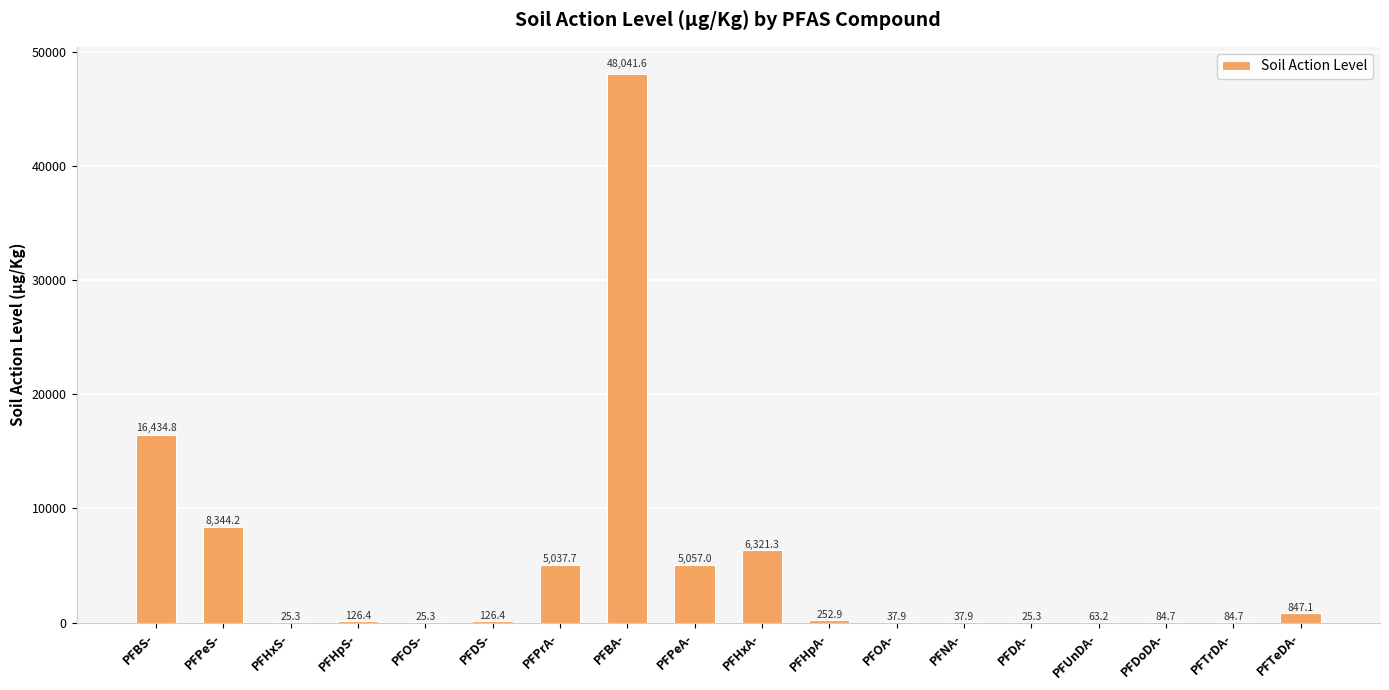

Between PFTeDA- and PFPrA-, which is larger?

PFPrA-